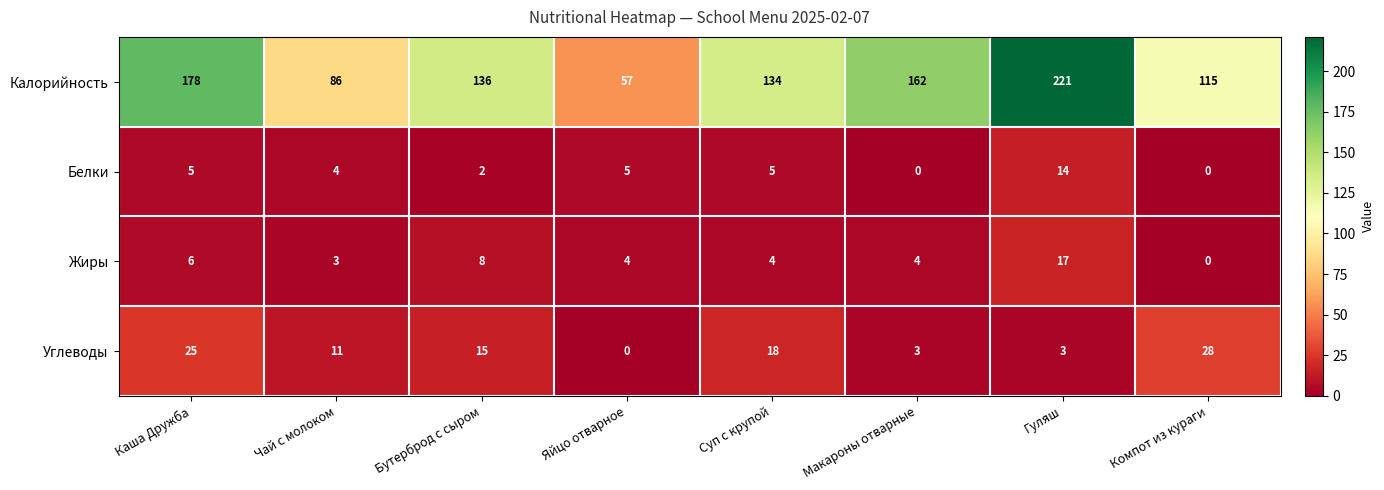

Which series changed the most between Бутерброд с сыром and Суп с крупой?

Жиры